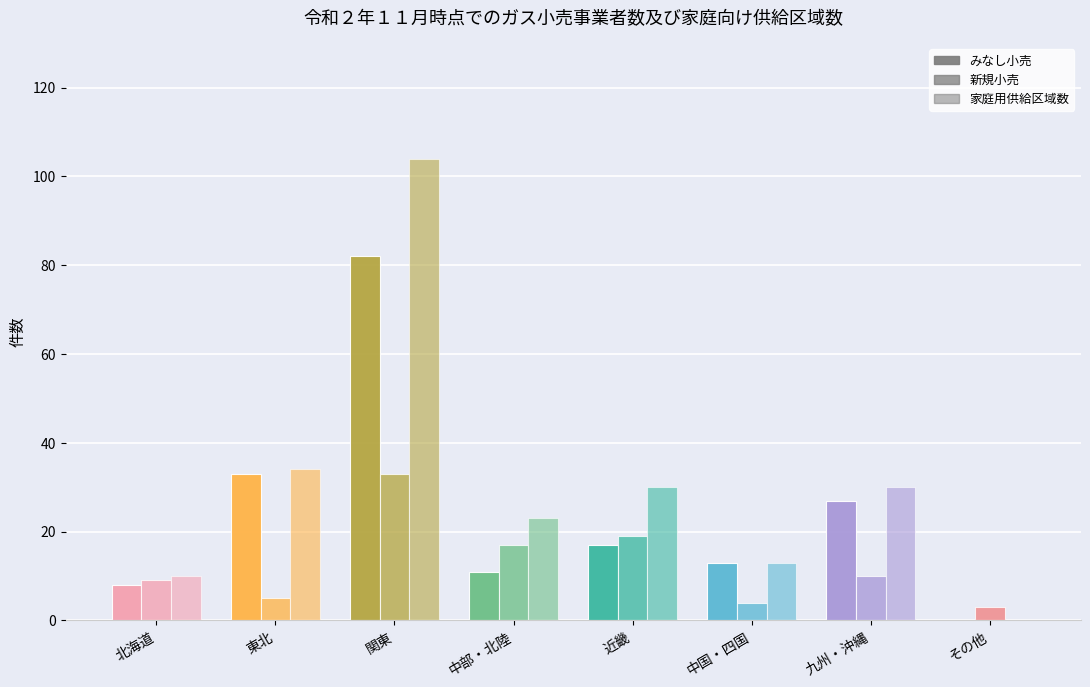

What is the sum of all 家庭用(col_5) values?

244